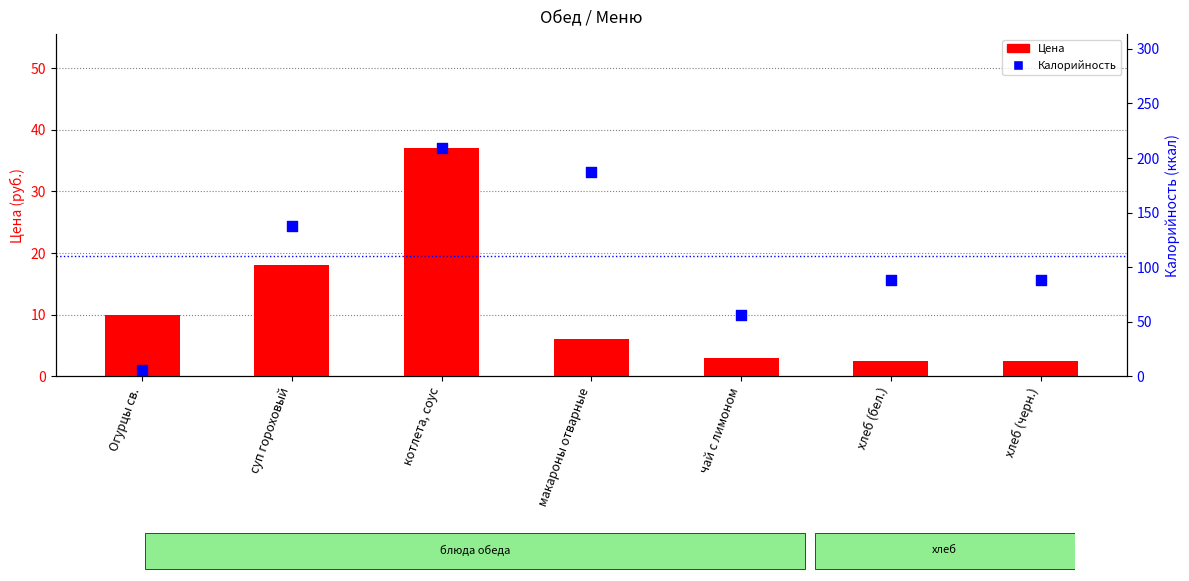

Which series has the widest spread of Y values?

Калорийность